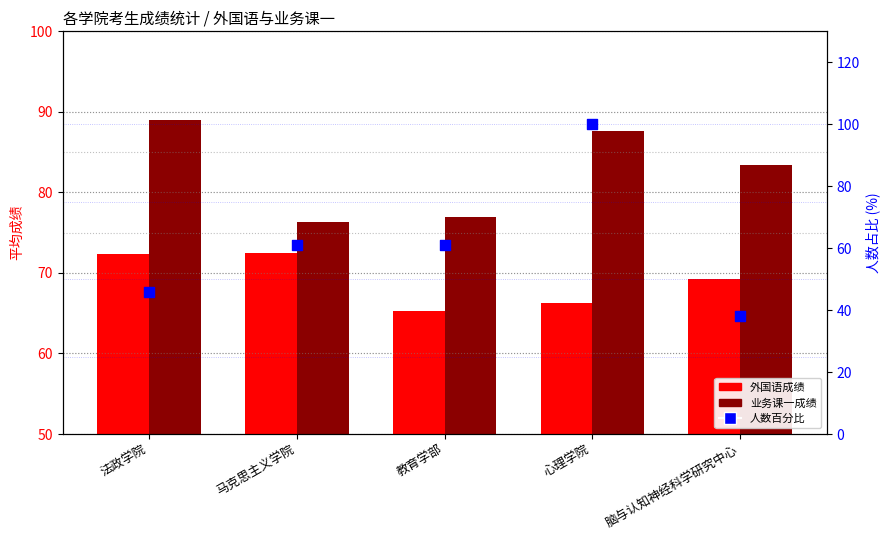

Is the value of 外国语成绩 at 法政学院 greater than the value of 业务课一成绩 at 教育学部?

No